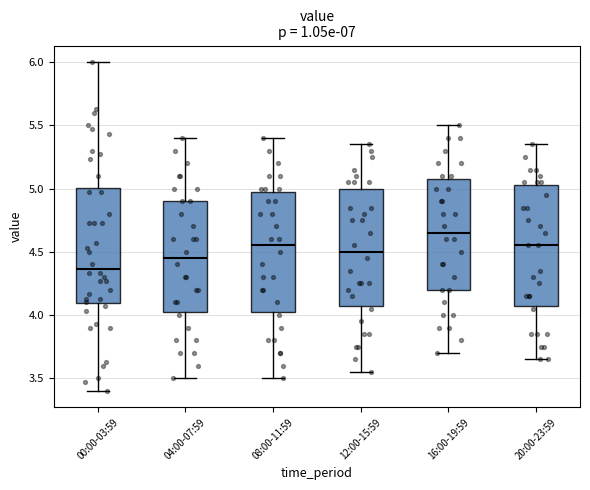

Where does the median line of the box for 12:00-15:59 sit on the y-axis? The values are not printed on the chart, so give them approximately, as read against the axis.

4.50